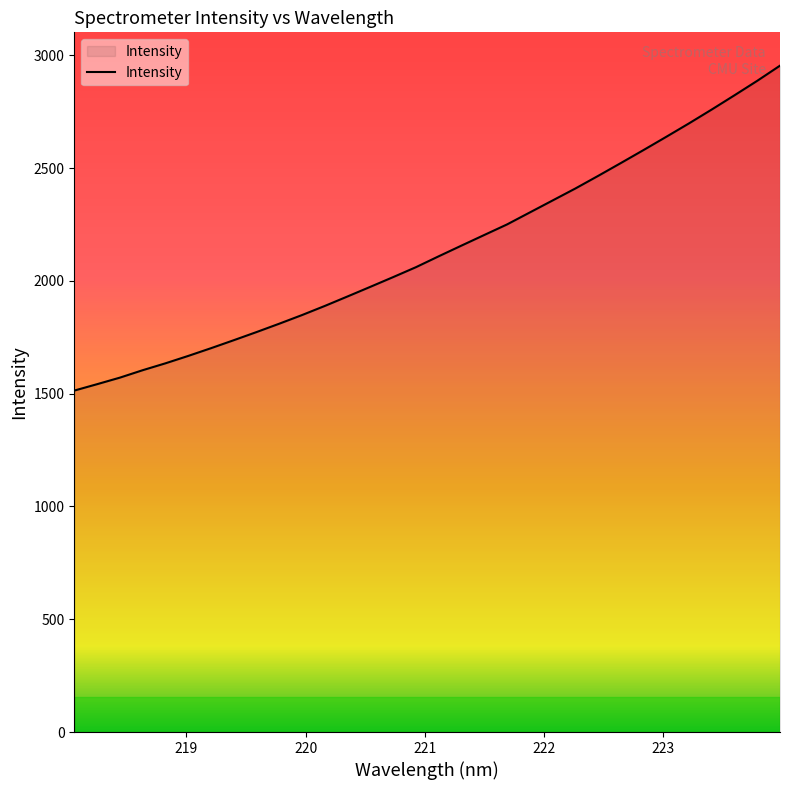

What is the minimum value shown in the chart?

1513.7